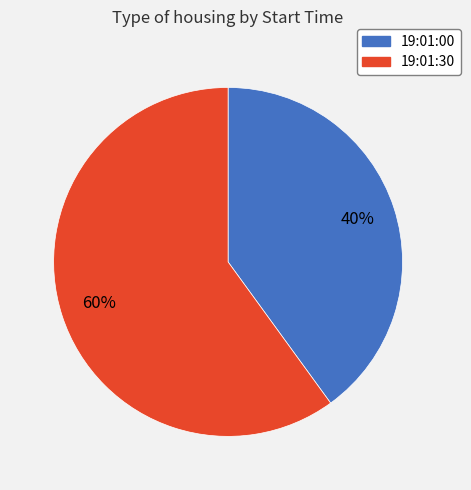

Is there any slice that represents more than half of the pie?

Yes